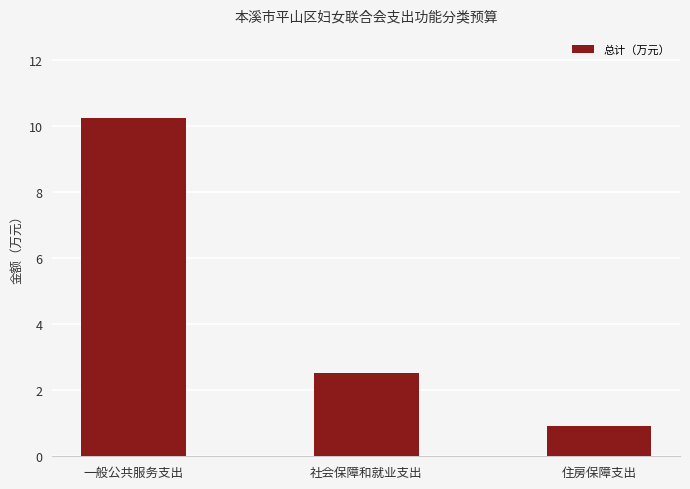

What is the sum of all values?

13.7